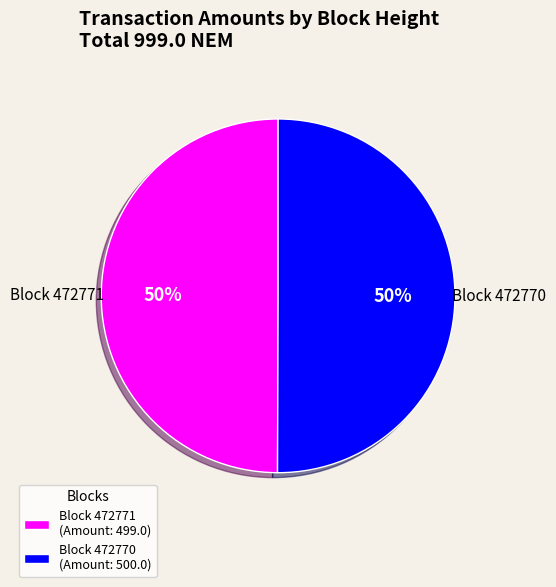

Is the sum of Block 472771 (Amount: 499.0) and Block 472770 (Amount: 500.0) greater than half?

Yes